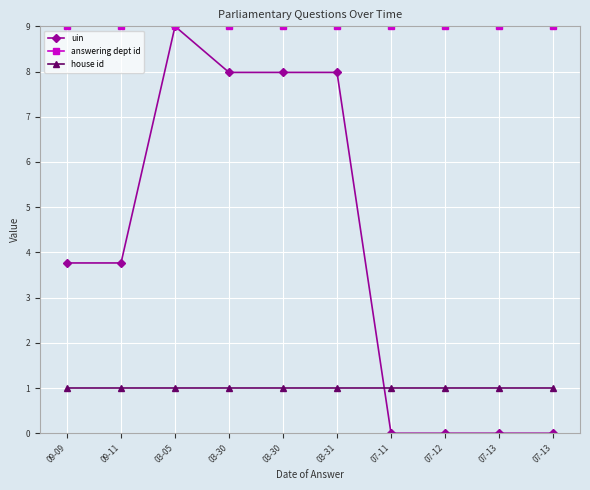

How many data points does each series have?

10